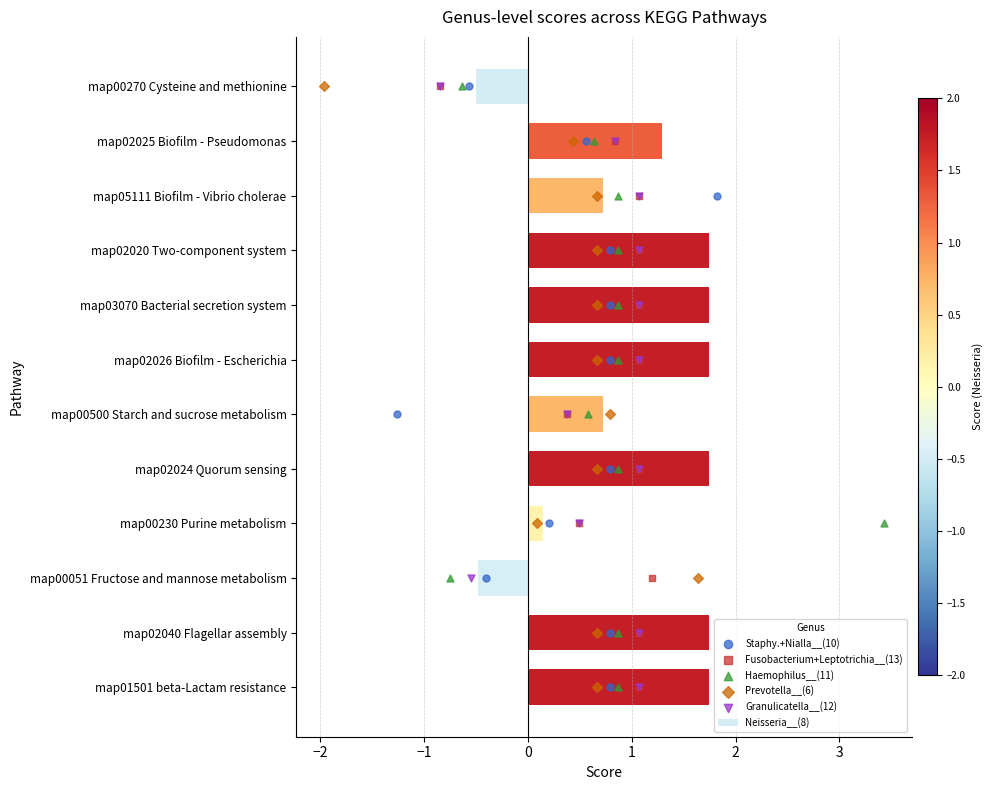

Where is Neisseria__(8) nearest to the value 0?

map00230 Purine metabolism